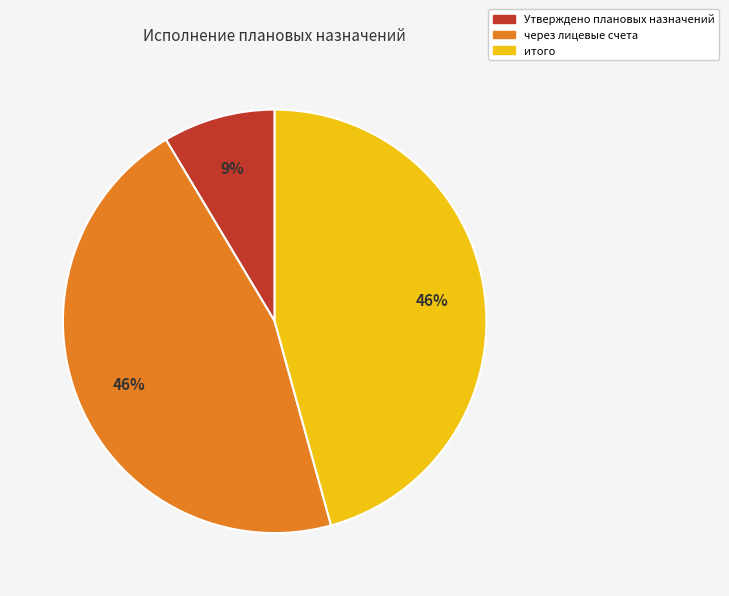

Does any single category account for the majority?

No